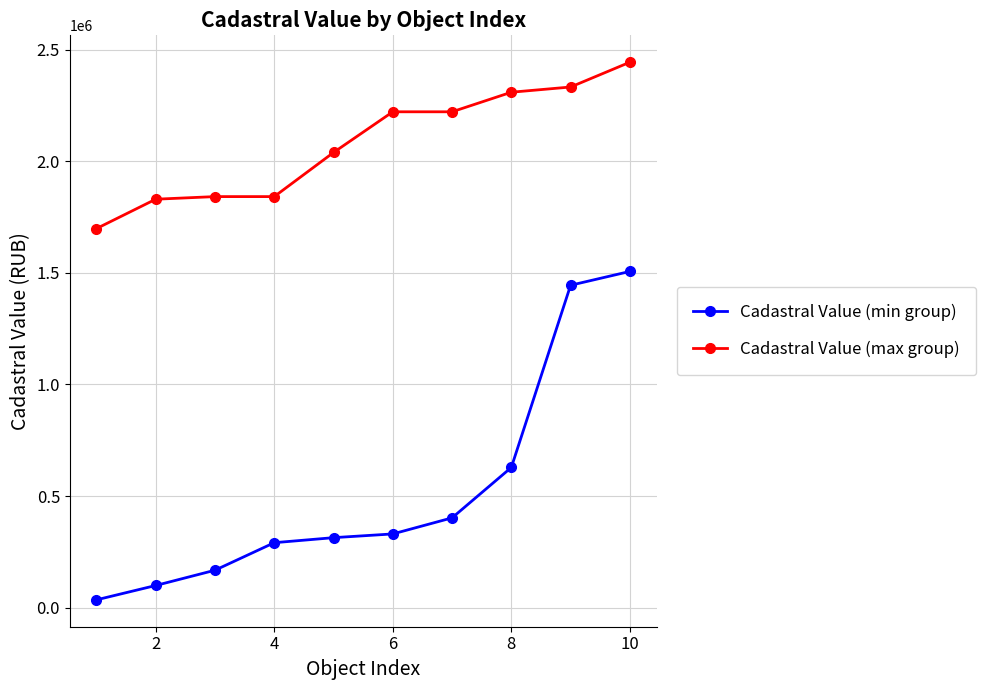

Which series has the largest total across all categories?

Cadastral Value (max group)